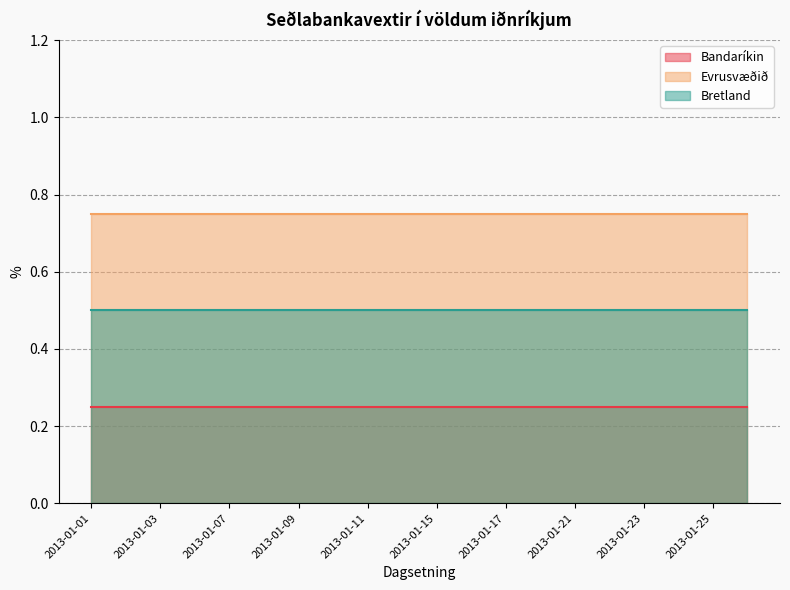

Does the chart have visible grid lines?

Yes